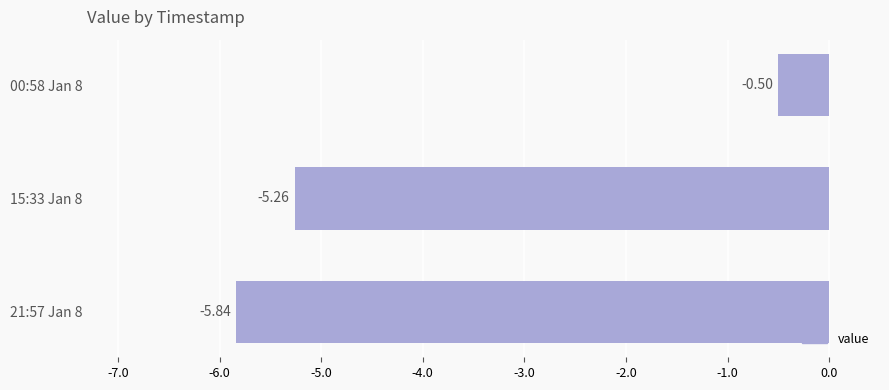

Rank the categories by value from highest to lowest.

00:58 Jan 8, 15:33 Jan 8, 21:57 Jan 8